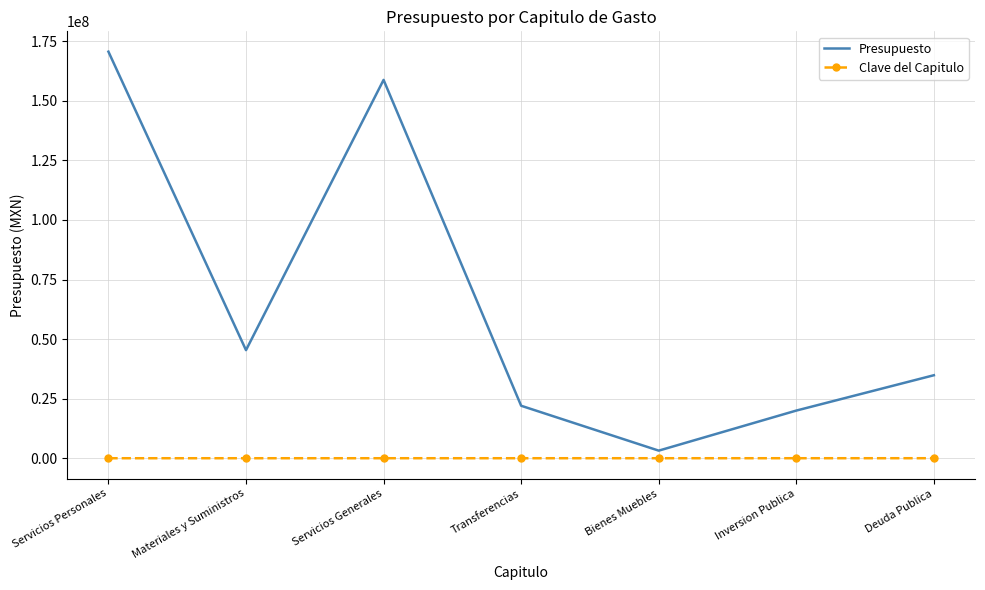

Where is Presupuesto nearest to the value 86905000?

Materiales y Suministros